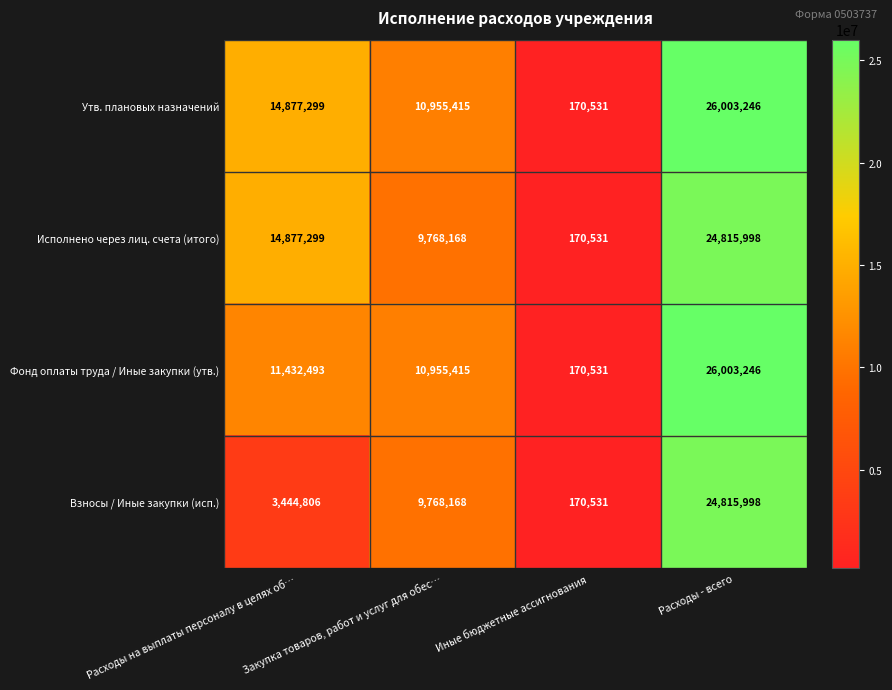

What is the spread (max minus min) of values at Расходы на выплаты персоналу в целях об…?

11432493